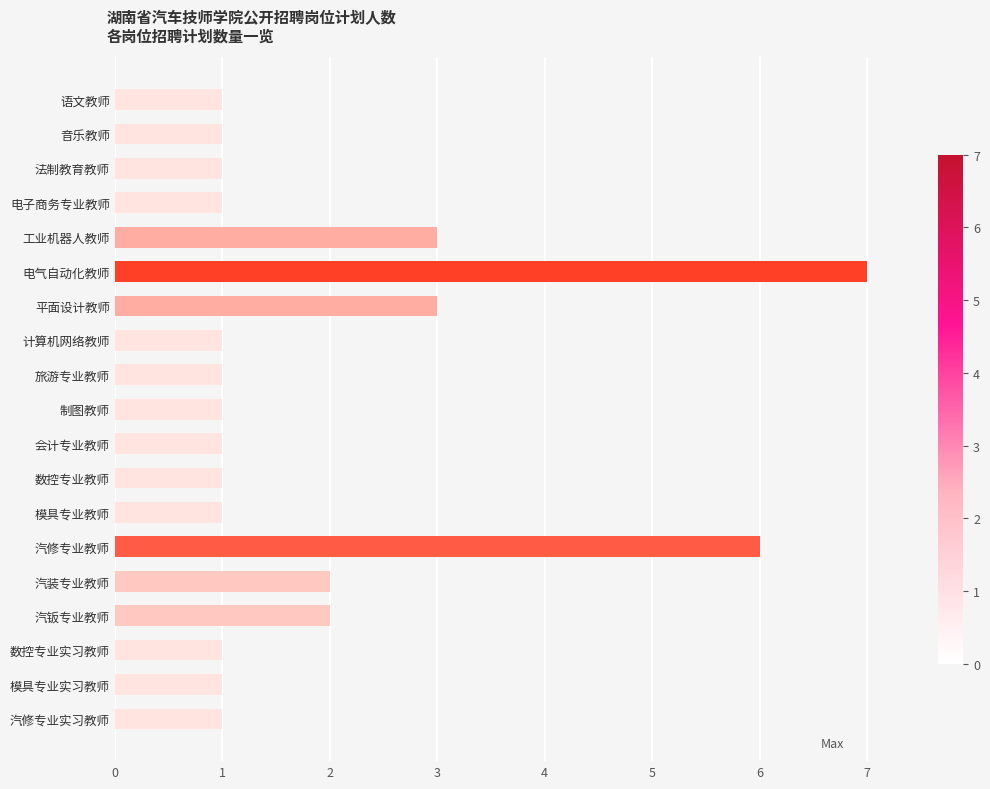

Reading top to bottom, what are all the values shown in this chart?

语文教师=1	音乐教师=1	法制教育教师=1	电子商务专业教师=1	工业机器人教师=3	电气自动化教师=7	平面设计教师=3	计算机网络教师=1	旅游专业教师=1	制图教师=1	会计专业教师=1	数控专业教师=1	模具专业教师=1	汽修专业教师=6	汽装专业教师=2	汽钣专业教师=2	数控专业实习教师=1	模具专业实习教师=1	汽修专业实习教师=1